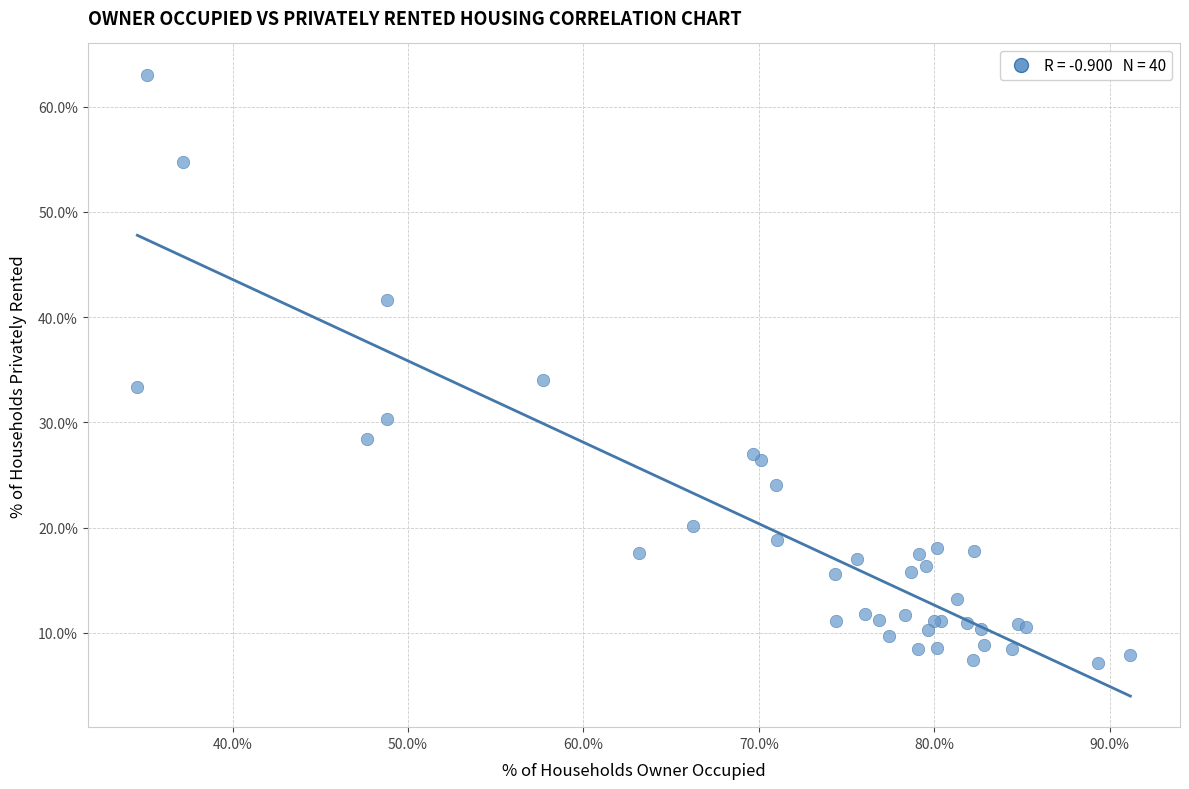

What Y value in the scatter plot is closest to 35?

34.1